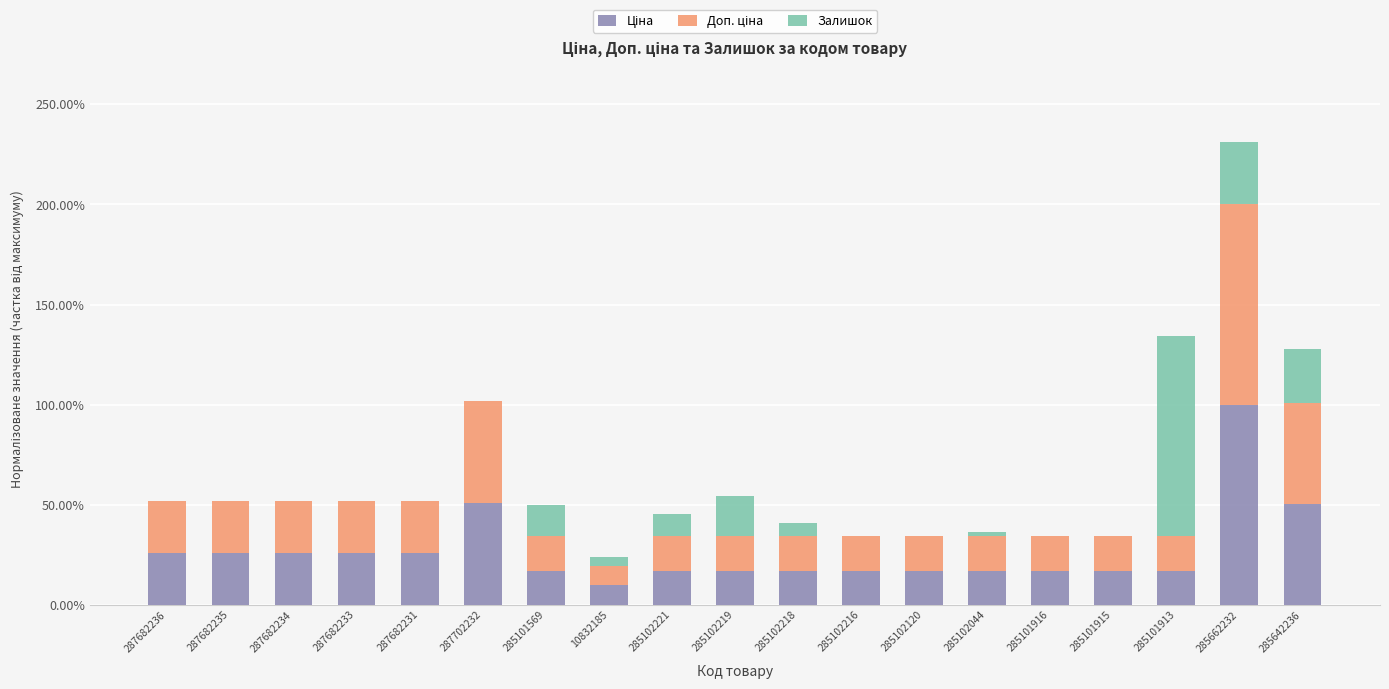

At 10832185, list the series in order from smallest to largest.

Залишок, Доп. ціна, Ціна